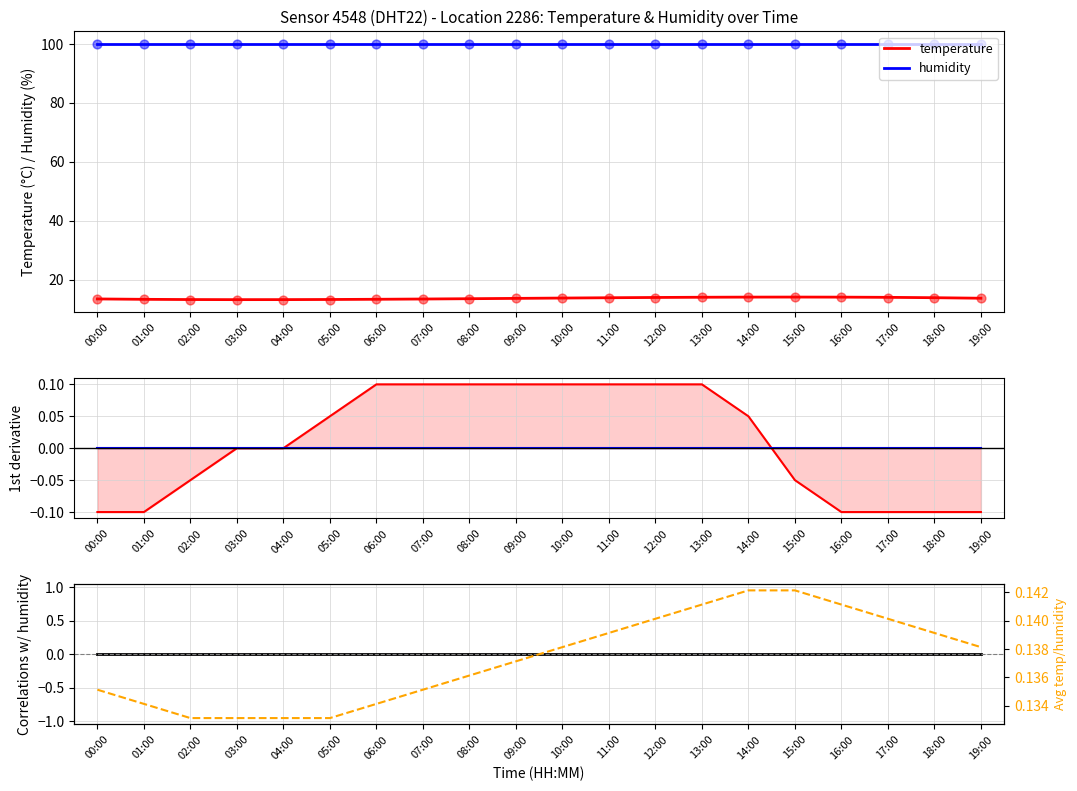

Which series contains the highest Y value?

humidity